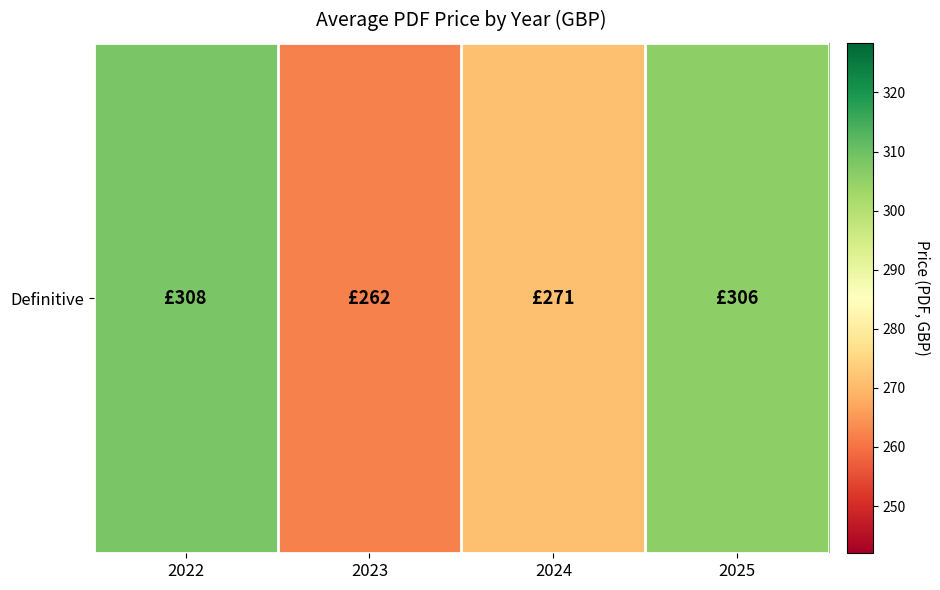

At which label does the data first exceed 305?

2022